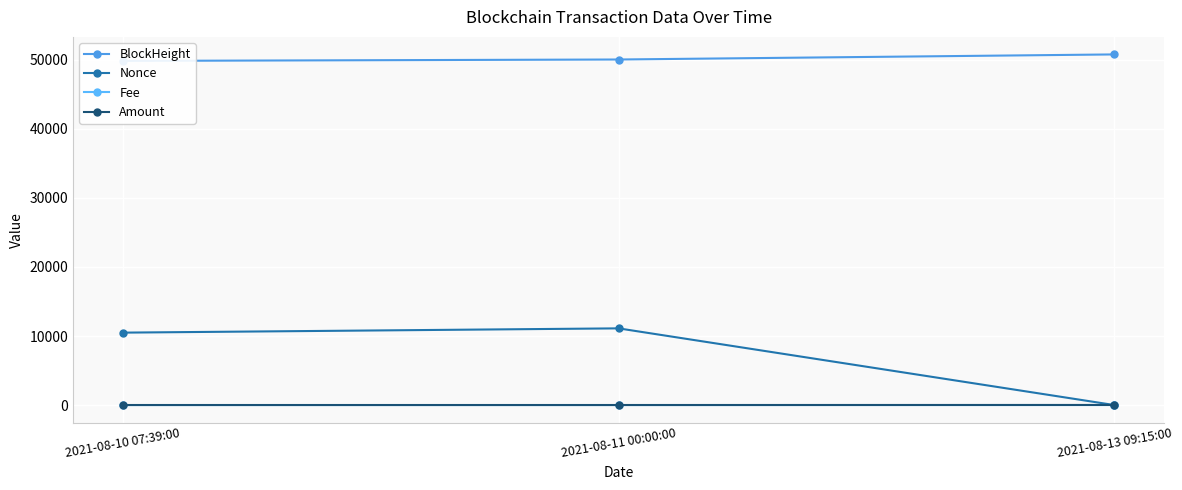

What is the value of the BlockHeight point at the 3rd from the left?

50790.0